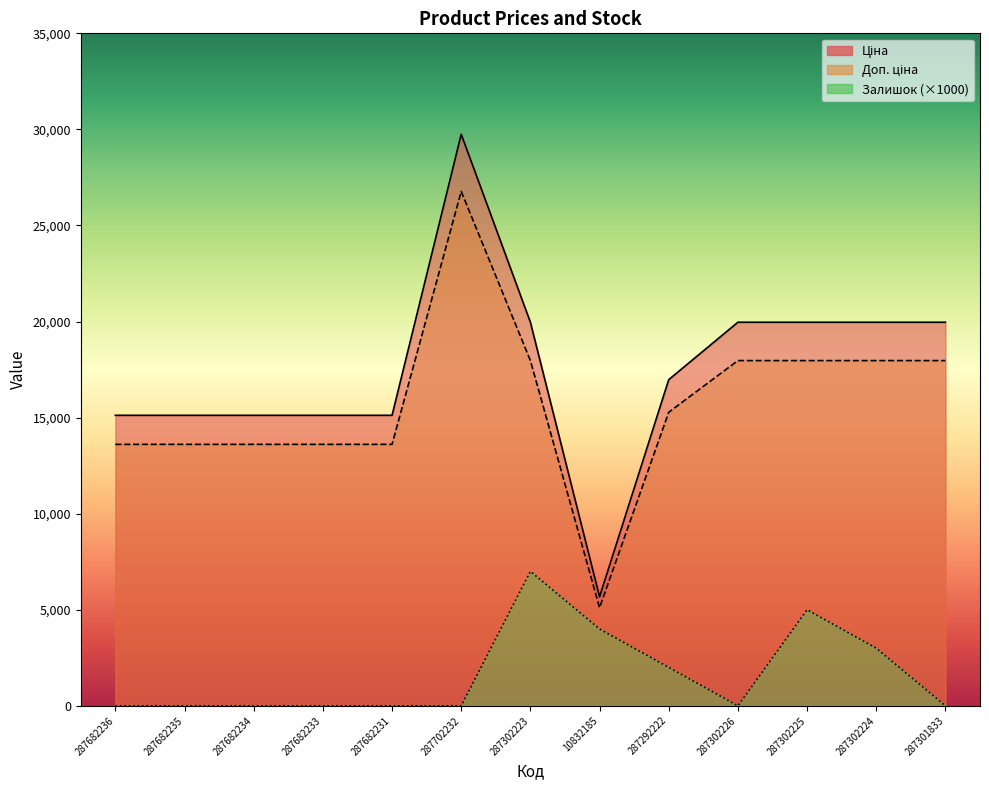

What is the sum of the Ціна values at 287682235 and 10832185?

20793.8